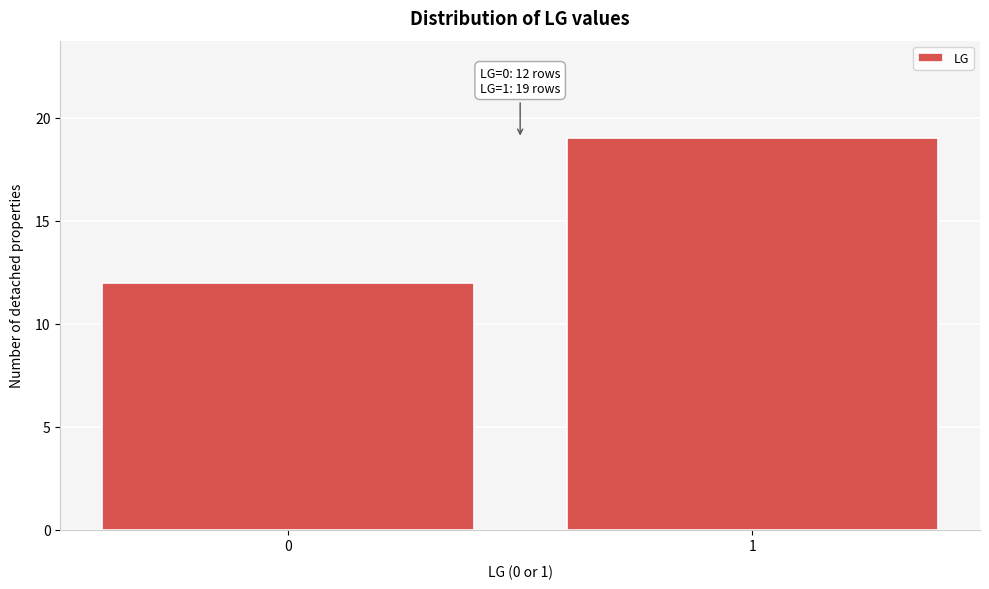

Reading left to right, what are all the values shown in this chart?

12	19